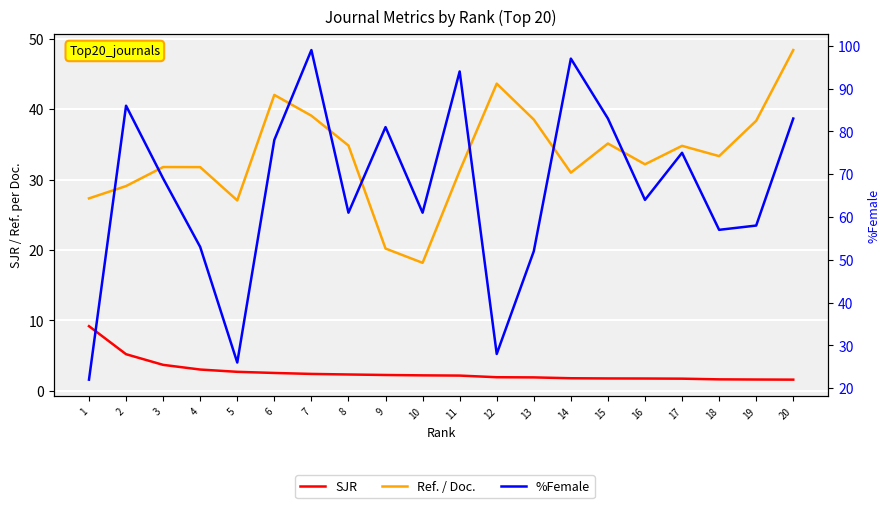

At which category is the sum across all series the highest?

7